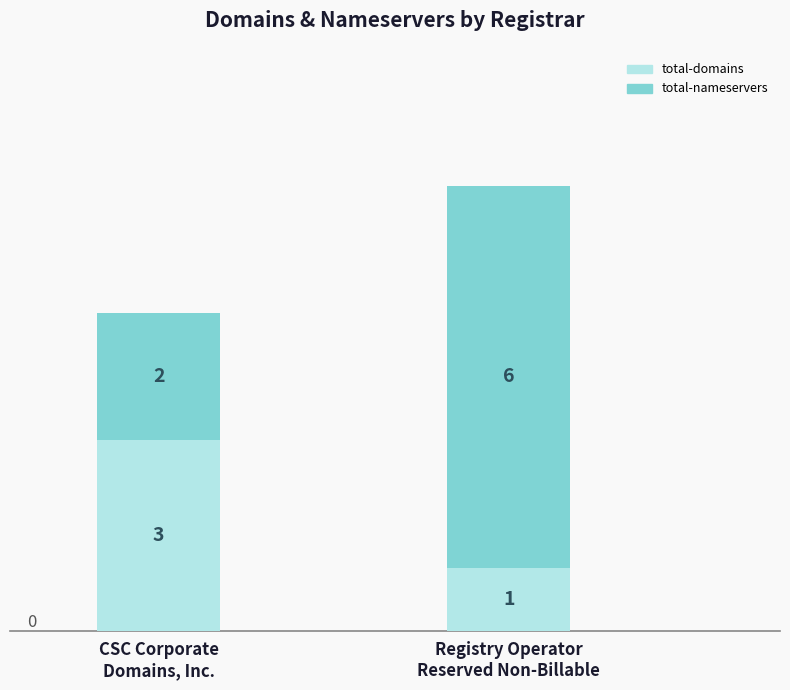

What is the maximum value for total-domains?

3